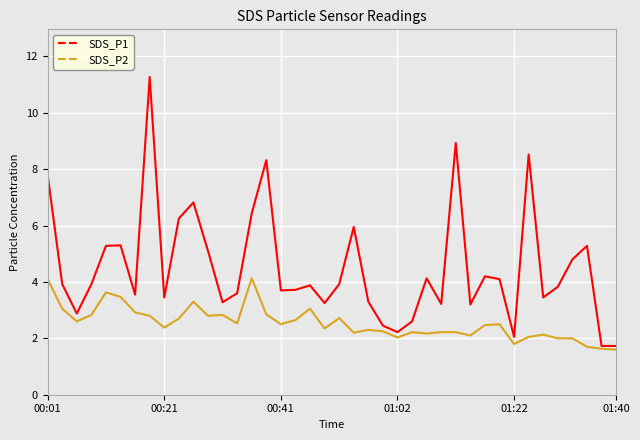

What is the lowest value of the SDS_P2 series?

1.6